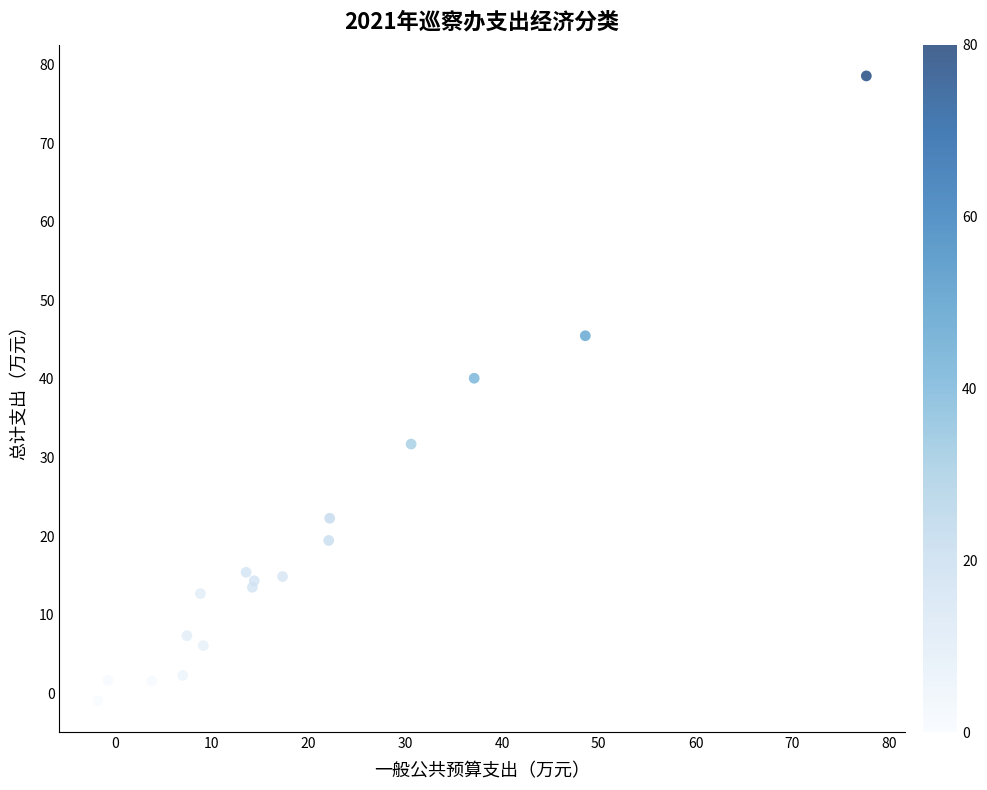

What Y value in the scatter plot is closest to 38?

40.1